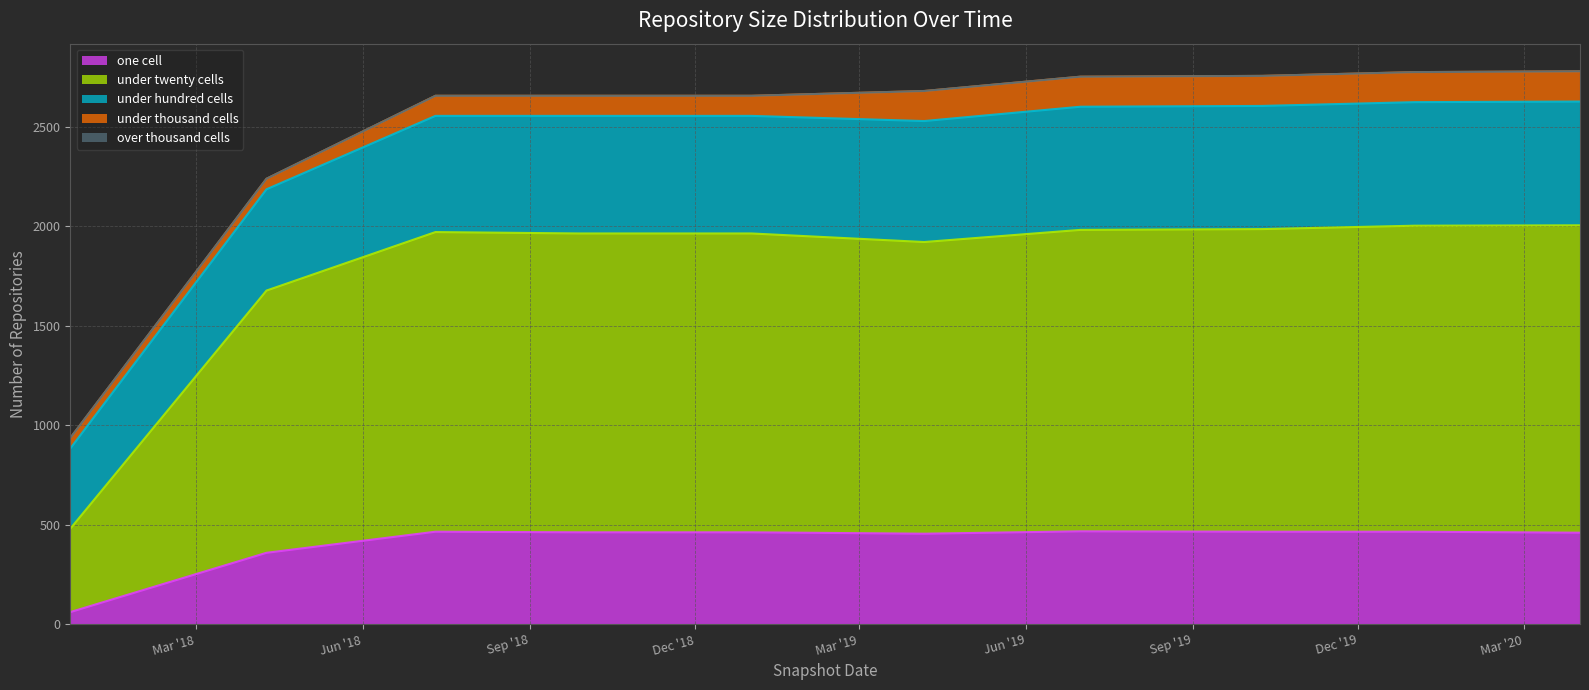

The value of under_twenty_cells at 2019-07-01 is 2439. True or false?

False